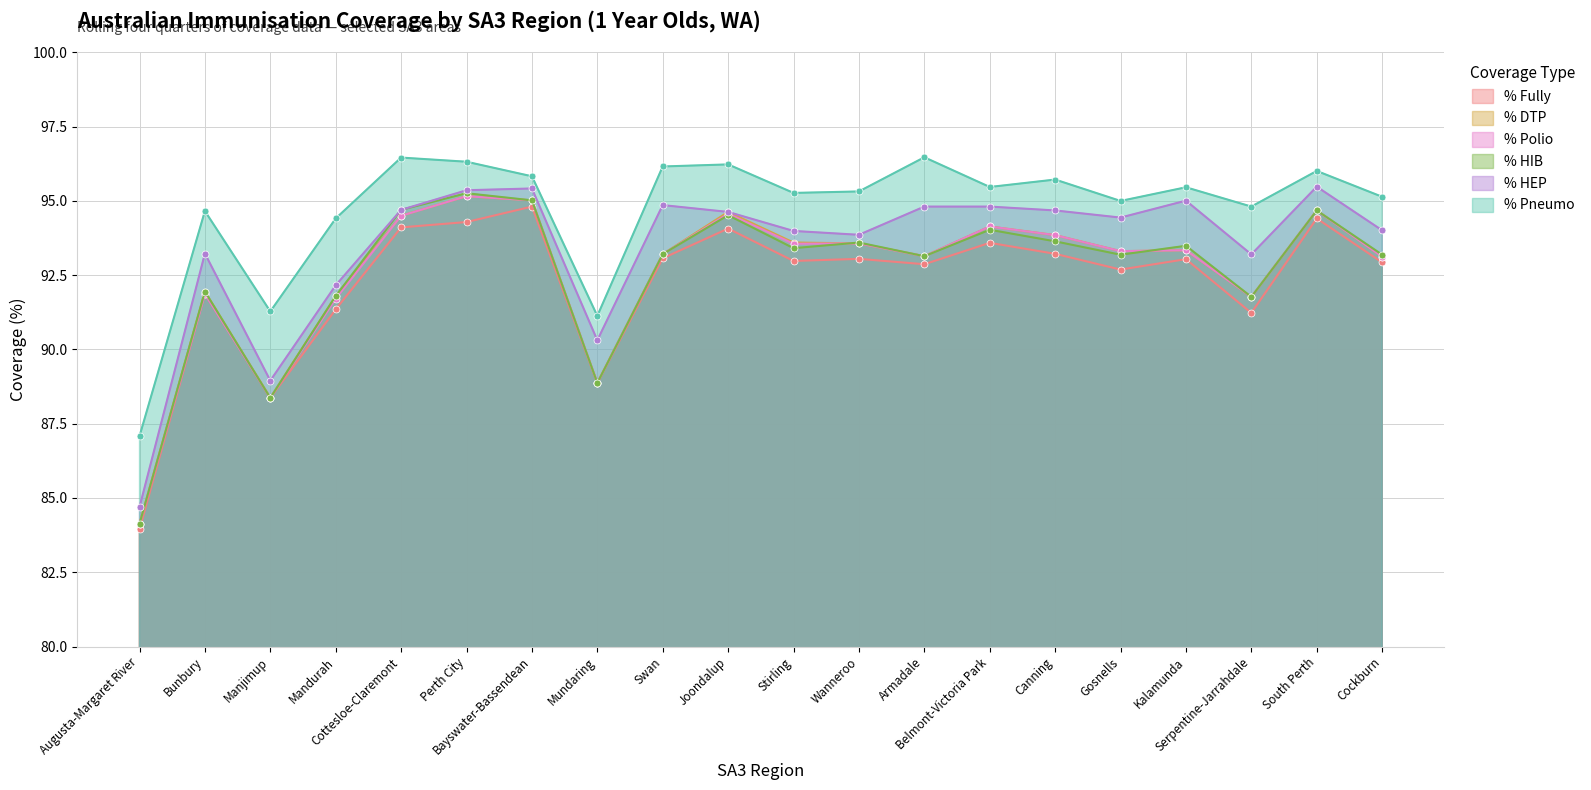

Reading left to right, what are all the values shown in this chart?

% Fully: Augusta-Margaret River=84.0	Bunbury=91.9	Manjimup=88.4	Mandurah=91.3	Cottesloe-Claremont=94.1	Perth City=94.3	Bayswater-Bassendean=94.8	Mundaring=88.9	Swan=93.1	Joondalup=94.1	Stirling=93.0	Wanneroo=93.0	Armadale=92.9	Belmont-Victoria Park=93.6	Canning=93.2	Gosnells=92.7	Kalamunda=93.0	Serpentine-Jarrahdale=91.2	South Perth=94.4	Cockburn=92.9
% DTP: Augusta-Margaret River=84.1	Bunbury=92.0	Manjimup=88.4	Mandurah=91.8	Cottesloe-Claremont=94.5	Perth City=95.2	Bayswater-Bassendean=95.0	Mundaring=88.9	Swan=93.2	Joondalup=94.6	Stirling=93.6	Wanneroo=93.6	Armadale=93.1	Belmont-Victoria Park=94.1	Canning=93.8	Gosnells=93.3	Kalamunda=93.3	Serpentine-Jarrahdale=91.8	South Perth=94.7	Cockburn=93.1
% Polio: Augusta-Margaret River=84.1	Bunbury=91.9	Manjimup=88.4	Mandurah=91.7	Cottesloe-Claremont=94.5	Perth City=95.2	Bayswater-Bassendean=95.0	Mundaring=88.9	Swan=93.2	Joondalup=94.6	Stirling=93.6	Wanneroo=93.6	Armadale=93.1	Belmont-Victoria Park=94.1	Canning=93.8	Gosnells=93.3	Kalamunda=93.3	Serpentine-Jarrahdale=91.8	South Perth=94.7	Cockburn=93.1
% HIB: Augusta-Margaret River=84.1	Bunbury=92.0	Manjimup=88.4	Mandurah=91.8	Cottesloe-Claremont=94.7	Perth City=95.3	Bayswater-Bassendean=95.0	Mundaring=88.9	Swan=93.2	Joondalup=94.5	Stirling=93.4	Wanneroo=93.6	Armadale=93.1	Belmont-Victoria Park=94.0	Canning=93.6	Gosnells=93.2	Kalamunda=93.5	Serpentine-Jarrahdale=91.8	South Perth=94.7	Cockburn=93.2
% HEP: Augusta-Margaret River=84.7	Bunbury=93.2	Manjimup=89.0	Mandurah=92.2	Cottesloe-Claremont=94.7	Perth City=95.4	Bayswater-Bassendean=95.4	Mundaring=90.3	Swan=94.9	Joondalup=94.6	Stirling=94.0	Wanneroo=93.9	Armadale=94.8	Belmont-Victoria Park=94.8	Canning=94.7	Gosnells=94.4	Kalamunda=95.0	Serpentine-Jarrahdale=93.2	South Perth=95.5	Cockburn=94.0
% Pneumo: Augusta-Margaret River=87.1	Bunbury=94.7	Manjimup=91.3	Mandurah=94.4	Cottesloe-Claremont=96.5	Perth City=96.3	Bayswater-Bassendean=95.8	Mundaring=91.1	Swan=96.2	Joondalup=96.2	Stirling=95.3	Wanneroo=95.3	Armadale=96.5	Belmont-Victoria Park=95.5	Canning=95.7	Gosnells=95.0	Kalamunda=95.5	Serpentine-Jarrahdale=94.8	South Perth=96.0	Cockburn=95.1